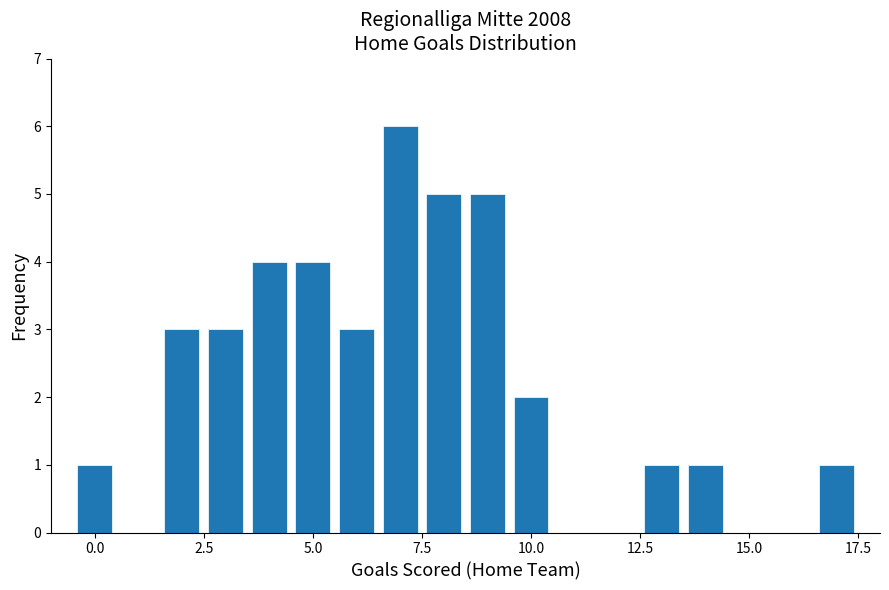

Around what value on the x-axis is the tallest bar? Give the approximate position of its centre, as read against the axis.

7.0